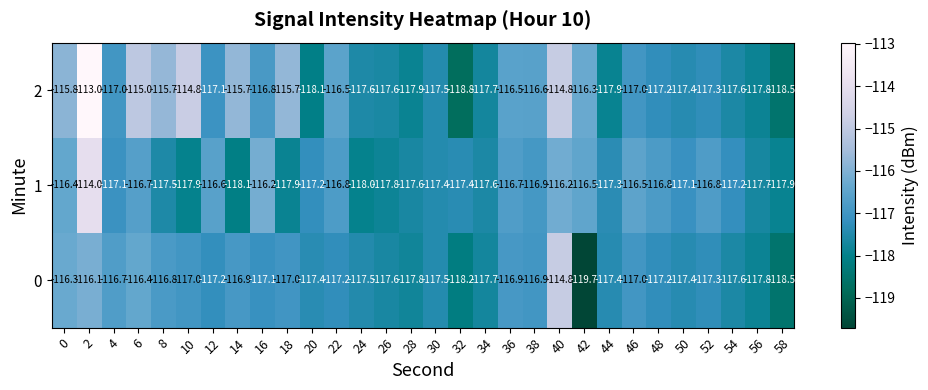

The 1 series shows -116.8 at 52. True or false?

True